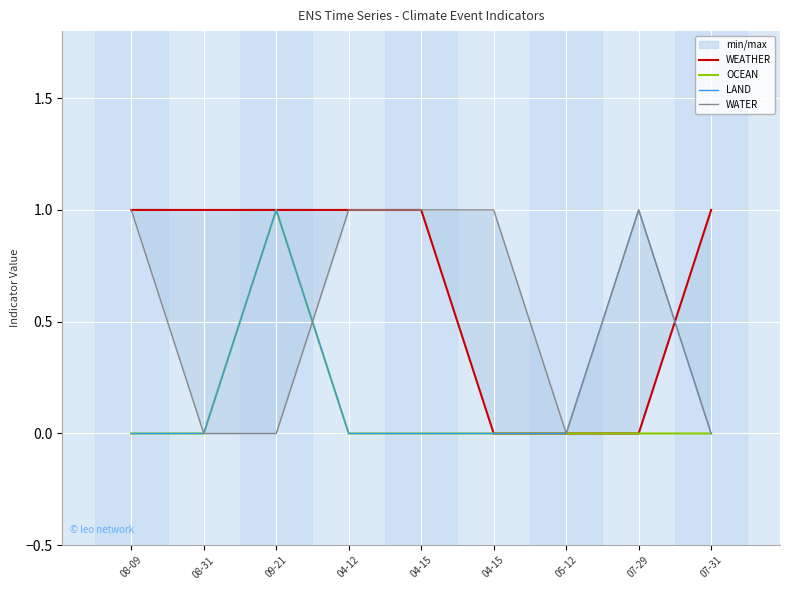

What is the difference between the maximum and minimum values in the LAND series?

1